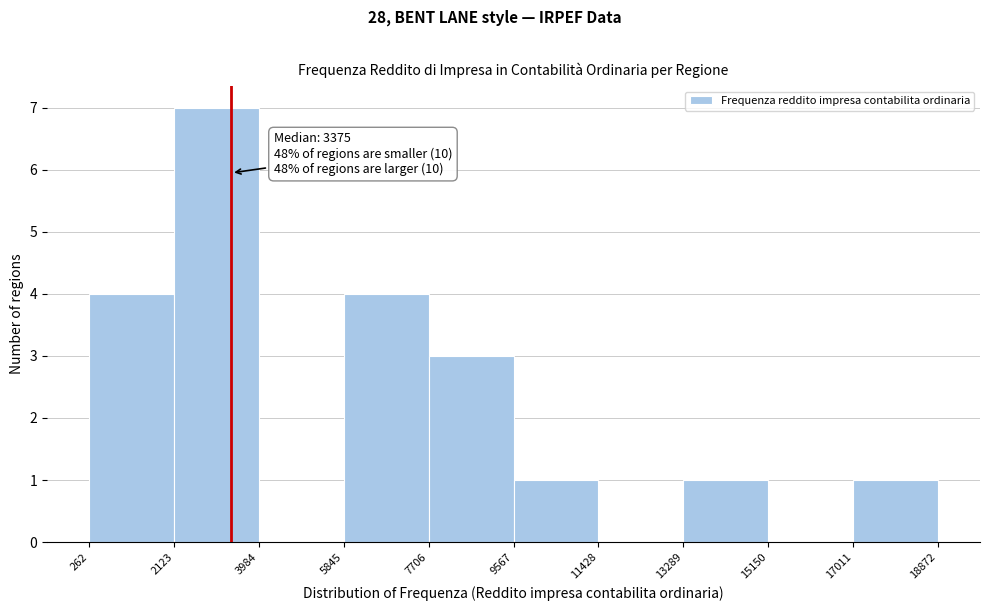

Over which range of the x-axis is the bar tallest?

2123 to 3984